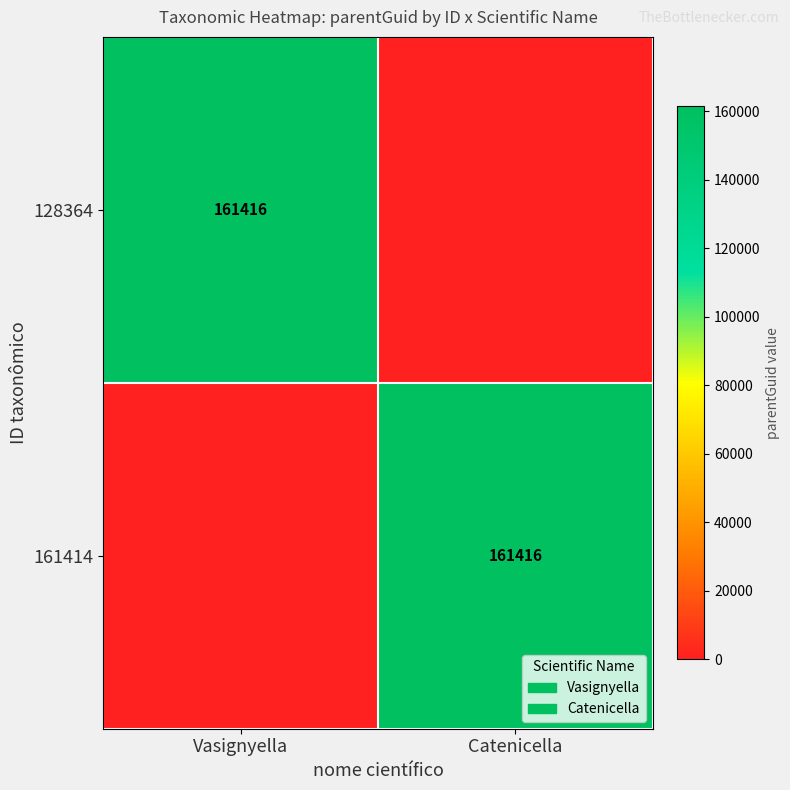

The value of 161414 at Catenicella is 86386. True or false?

False